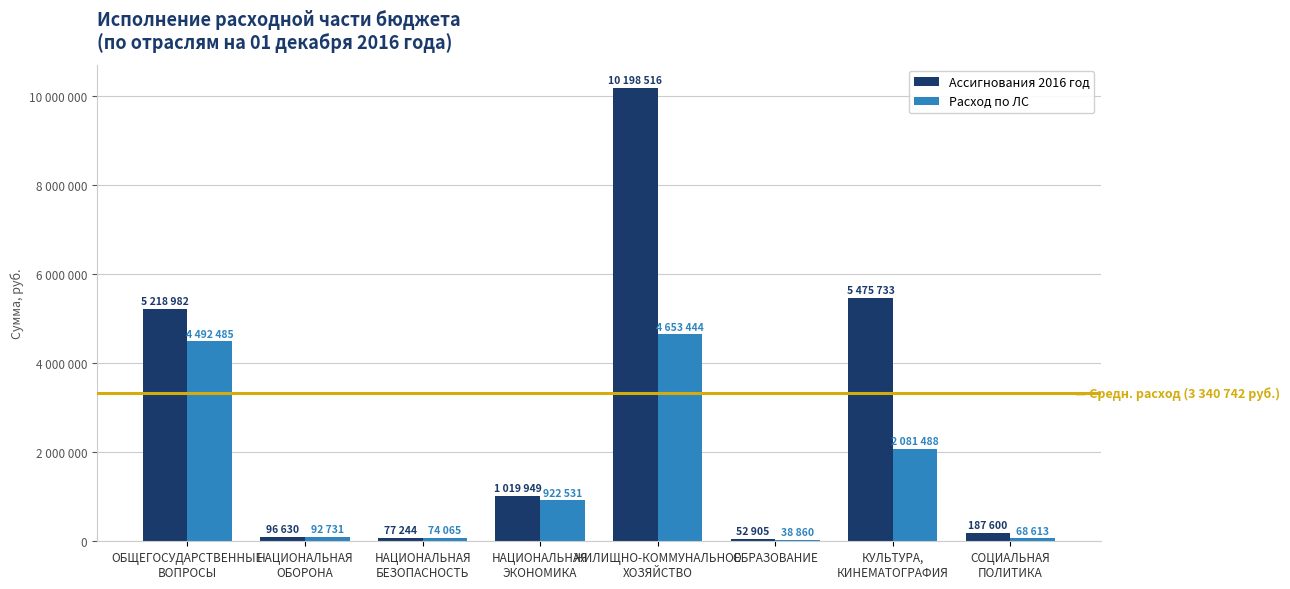

What is the approximate value of Расход по ЛС at НАЦИОНАЛЬНАЯ
ЭКОНОМИКА?

922531.2